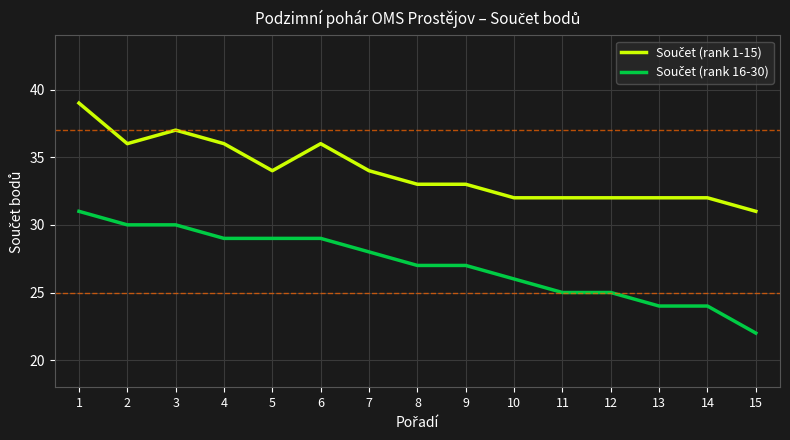

Is this an area chart (filled region under the line)?

No